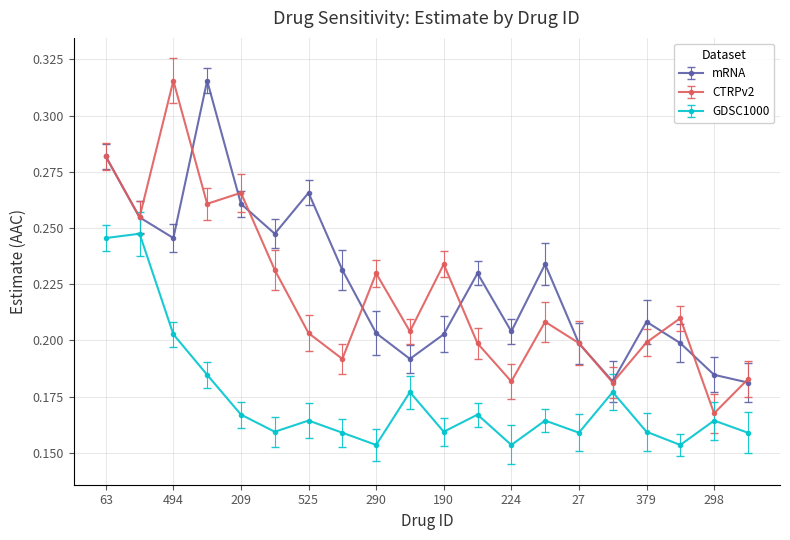

Reading left to right, what are all the values shown in this chart?

mRNA: 0.3	0.3	0.2	0.3	0.3	0.2	0.3	0.2	0.2	0.2	0.2	0.2	0.2	0.2	0.2	0.2	0.2	0.2	0.2	0.2
CTRPv2: 0.3	0.3	0.3	0.3	0.3	0.2	0.2	0.2	0.2	0.2	0.2	0.2	0.2	0.2	0.2	0.2	0.2	0.2	0.2	0.2
GDSC1000: 0.2	0.2	0.2	0.2	0.2	0.2	0.2	0.2	0.2	0.2	0.2	0.2	0.2	0.2	0.2	0.2	0.2	0.2	0.2	0.2